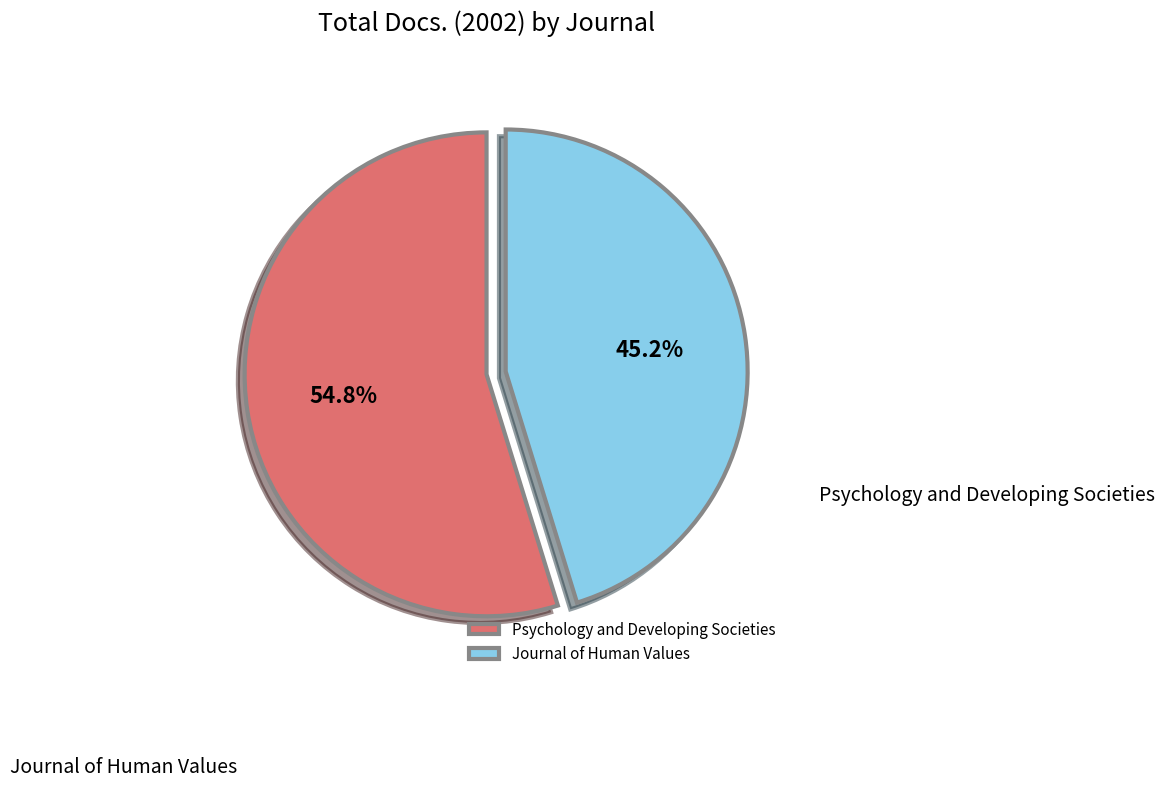

True or false: Journal of Human Values accounts for 45% of the total.

True